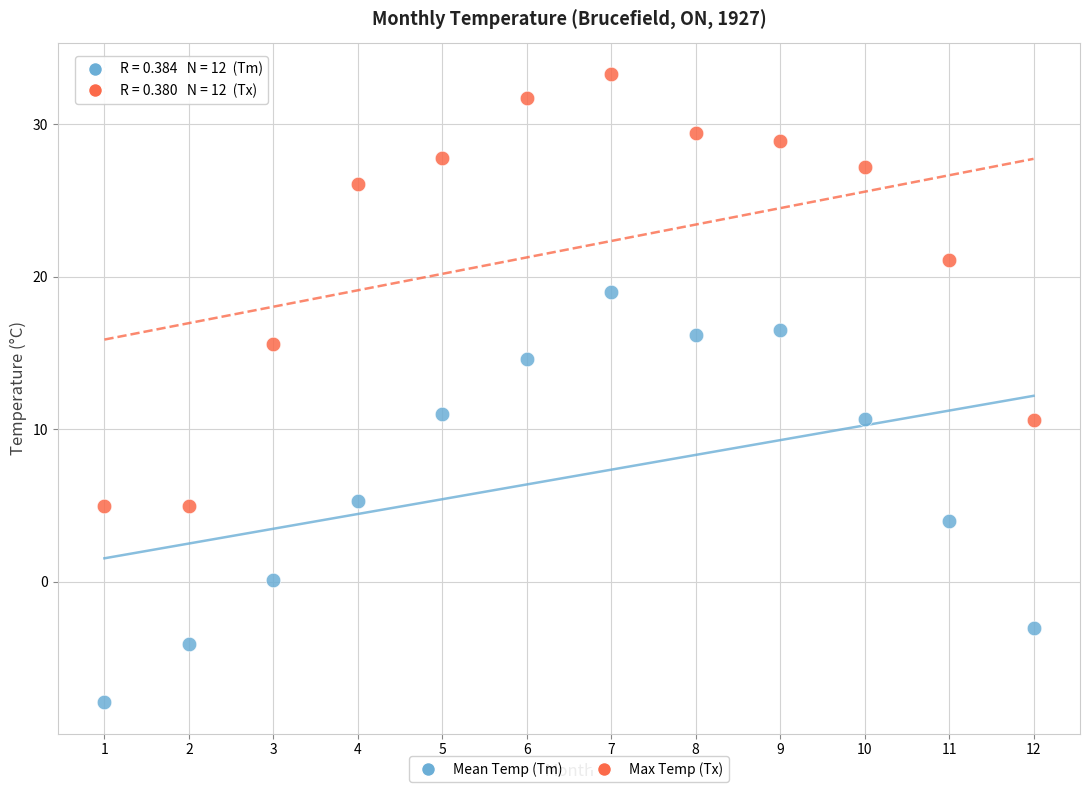

Which series contains the highest Y value?

Max Temp (Tx)